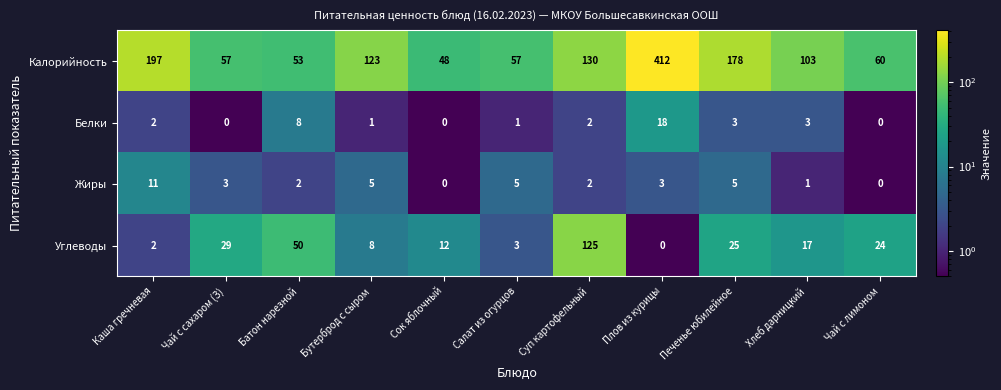

What is the difference between the maximum and second lowest values in the Углеводы series?

123